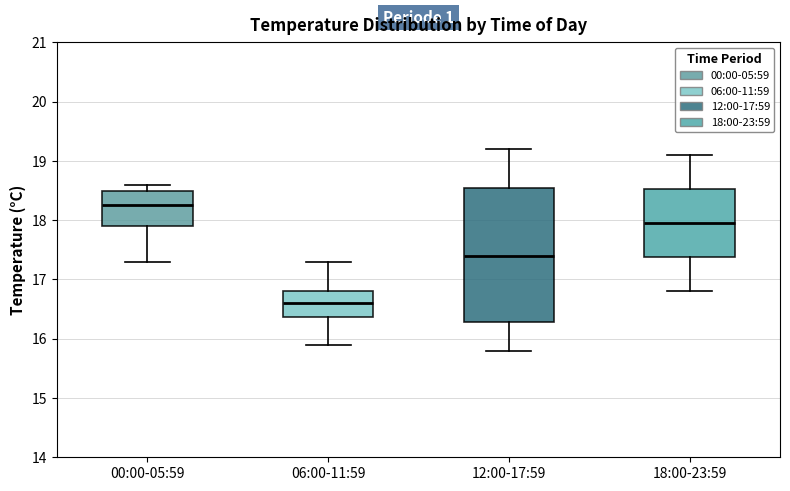

Which box is the tallest, from its lower edge to its upper edge?

12:00-17:59